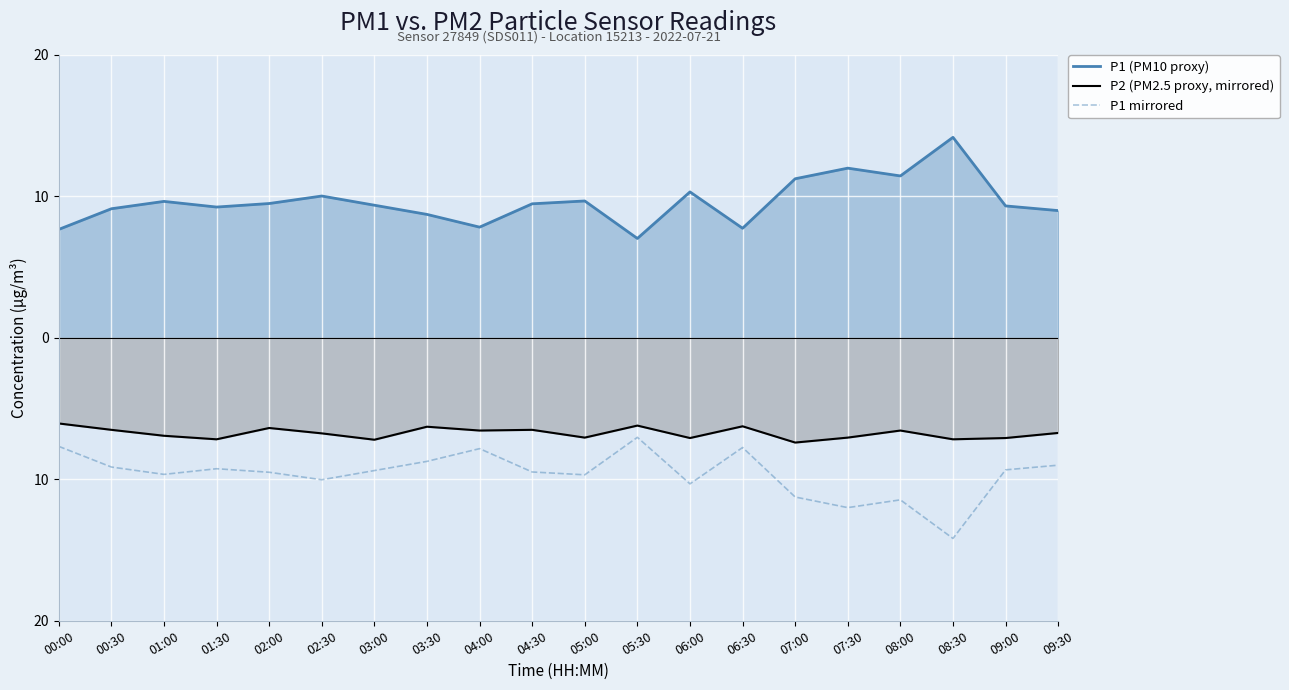

What is the minimum value for P1 (PM10 proxy)?

7.0